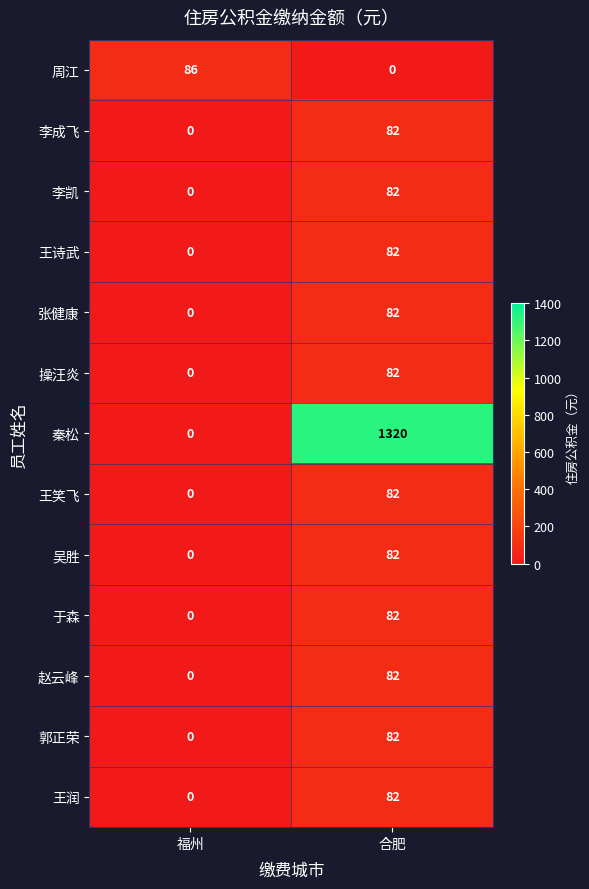

Which series has the largest range (max minus min)?

秦松